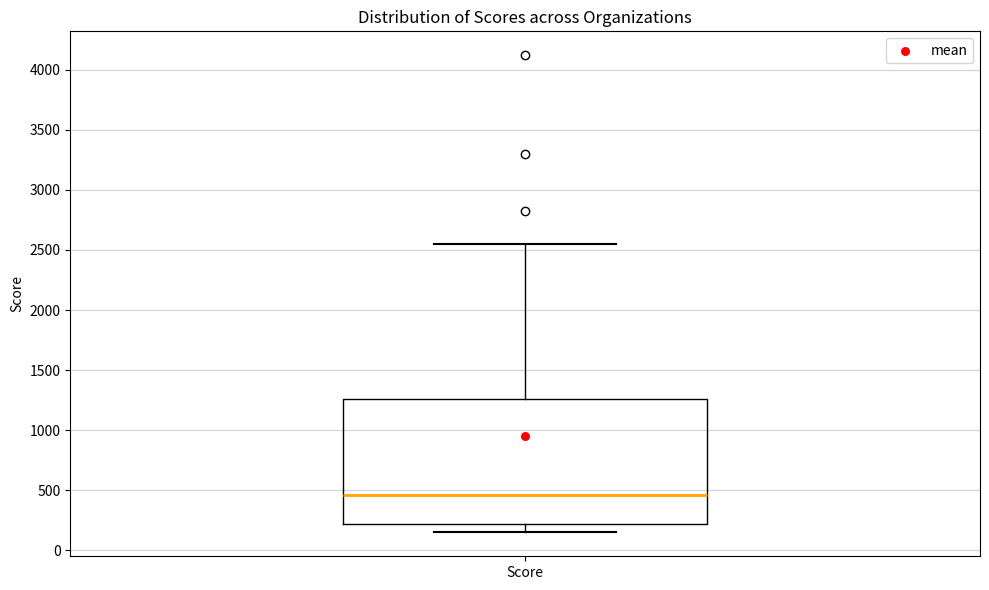

Read this box plot against the y-axis: the position of the median line, the range covered by the box, and the ends of both whiskers. The values are not printed on the chart, so give them approximately, as read against the axis.

median 450, box 200 to 1250, whiskers 150 to 2550